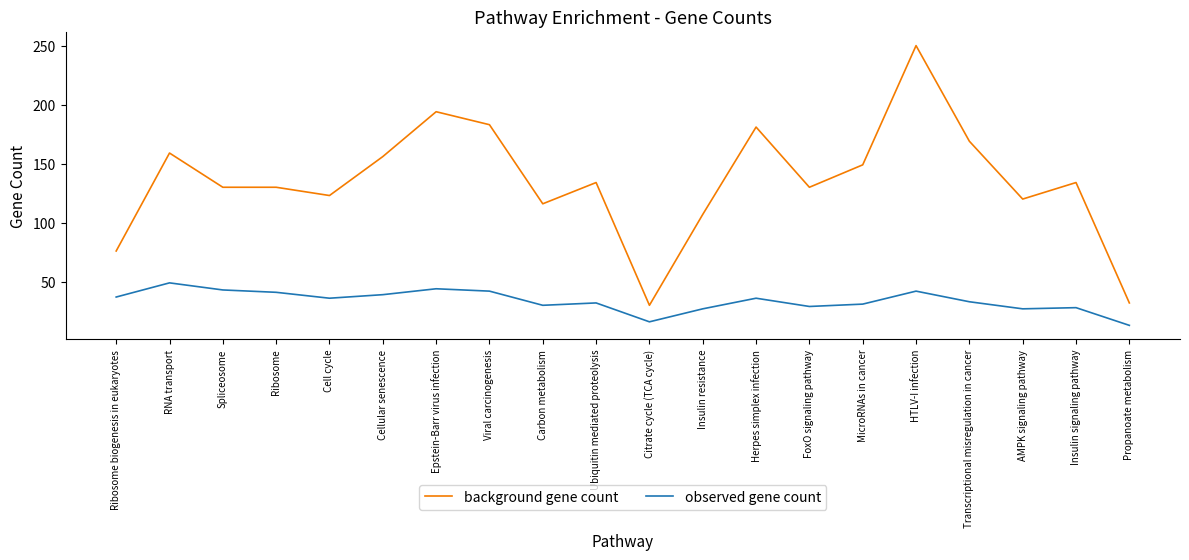

What is the approximate value of observed gene count at FoxO signaling pathway, to the nearest 5?

30